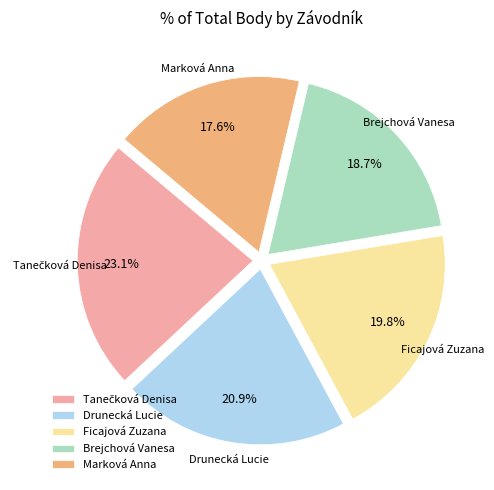

To the nearest percent, what is the difference between the largest and smallest slice percentages?

5%